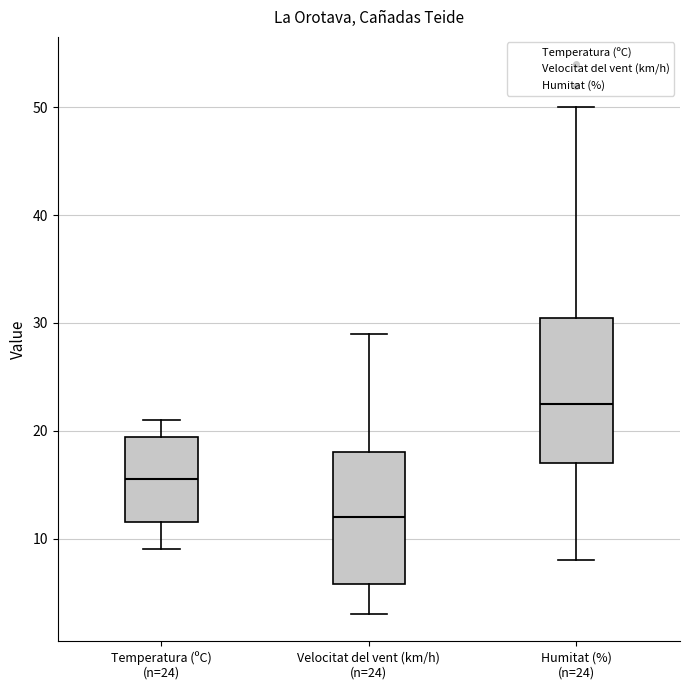

Which box's median line is the lowest?

Velocitat del vent (km/h) (n=24)